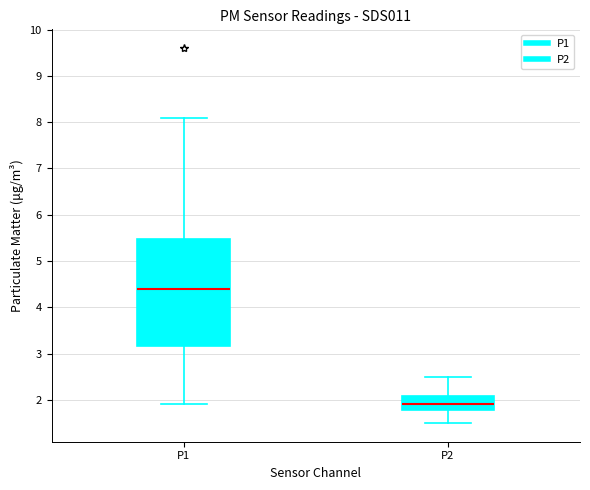

Comparing the boxes themselves (not the whiskers), which one is the tallest?

P1